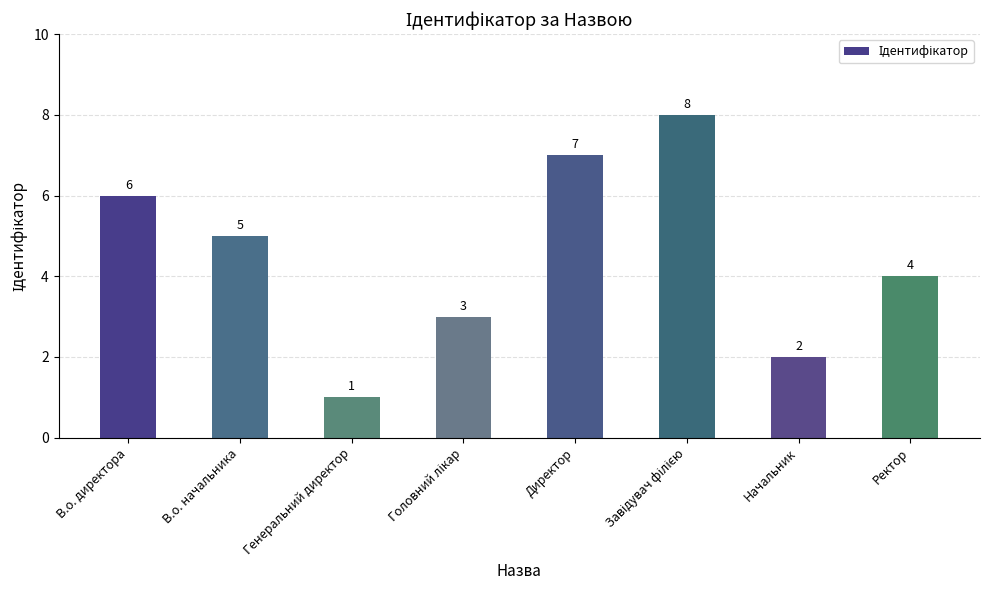

How many values are between 3 and 7?

5